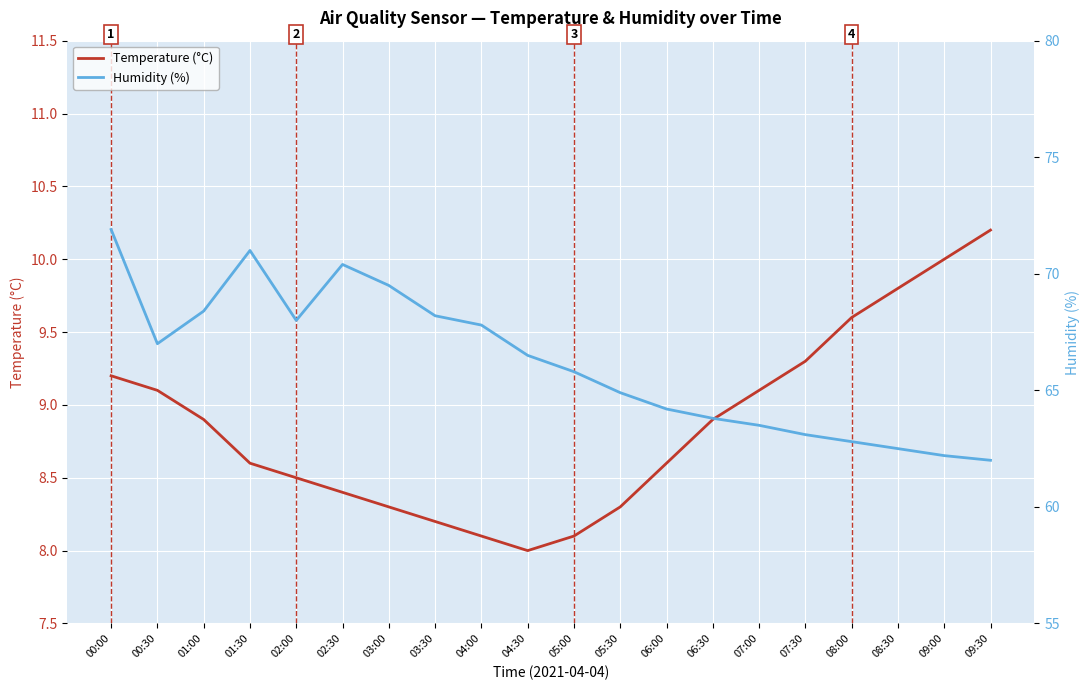

What position from the left is 07:00?

15